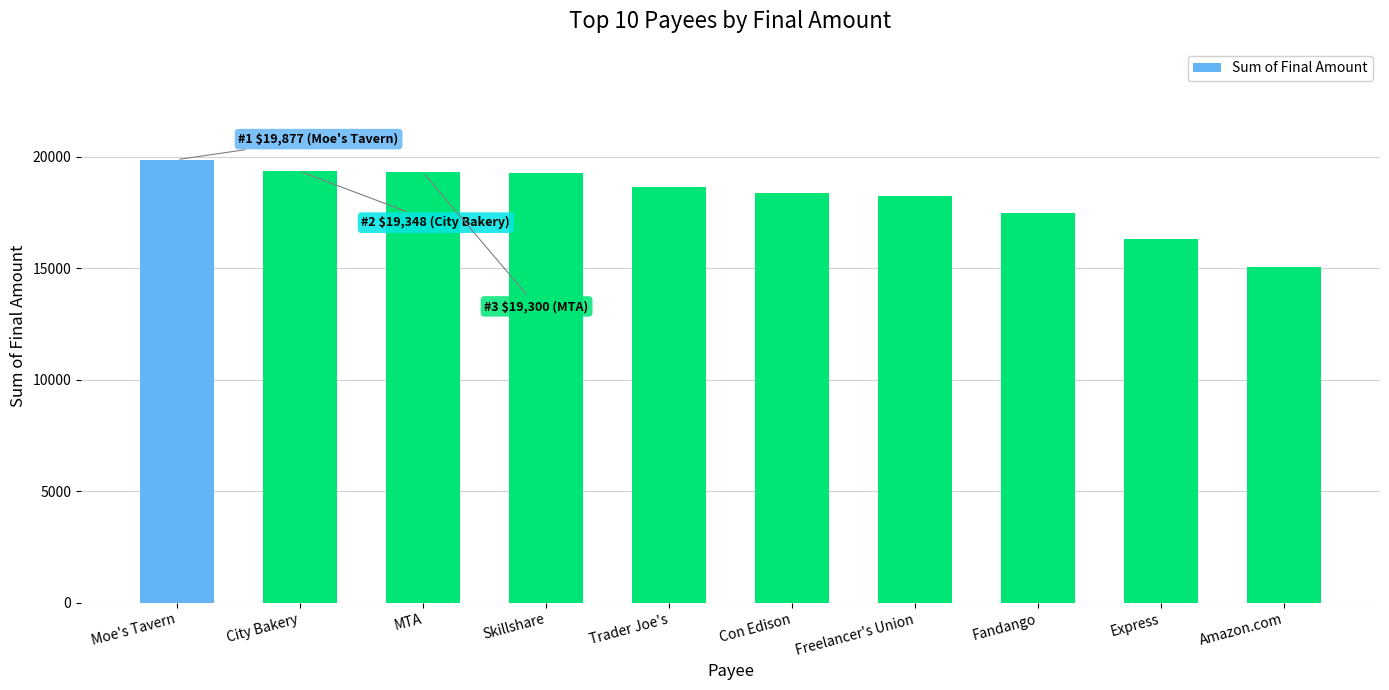

What is the greatest value displayed?

19877.3